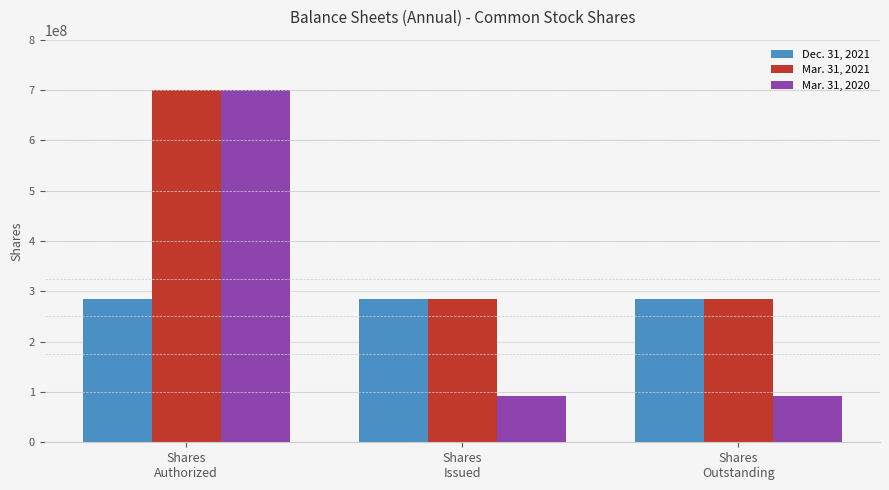

Reading left to right, extract all data points from this chart.

Dec. 31, 2021: Shares
Authorized=283893944	Shares
Issued=283893944	Shares
Outstanding=283893944
Mar. 31, 2021: Shares
Authorized=700000000	Shares
Issued=283893944	Shares
Outstanding=283893944
Mar. 31, 2020: Shares
Authorized=700000000	Shares
Issued=91586802	Shares
Outstanding=91586802